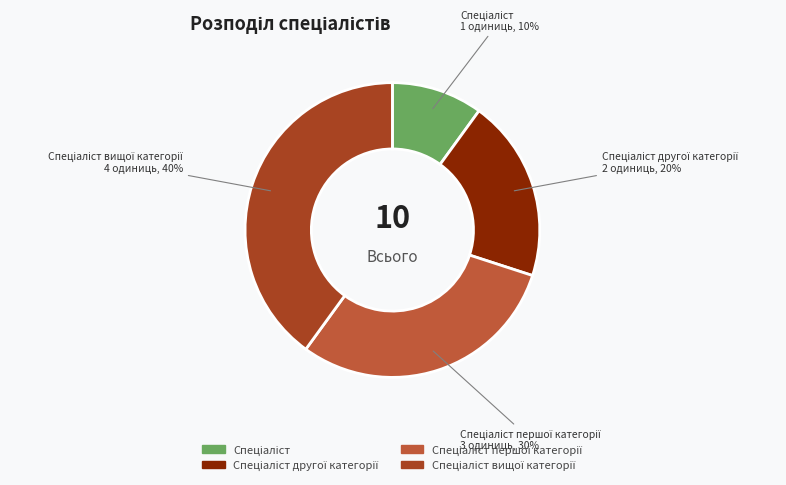

Is there a majority slice in this chart?

No